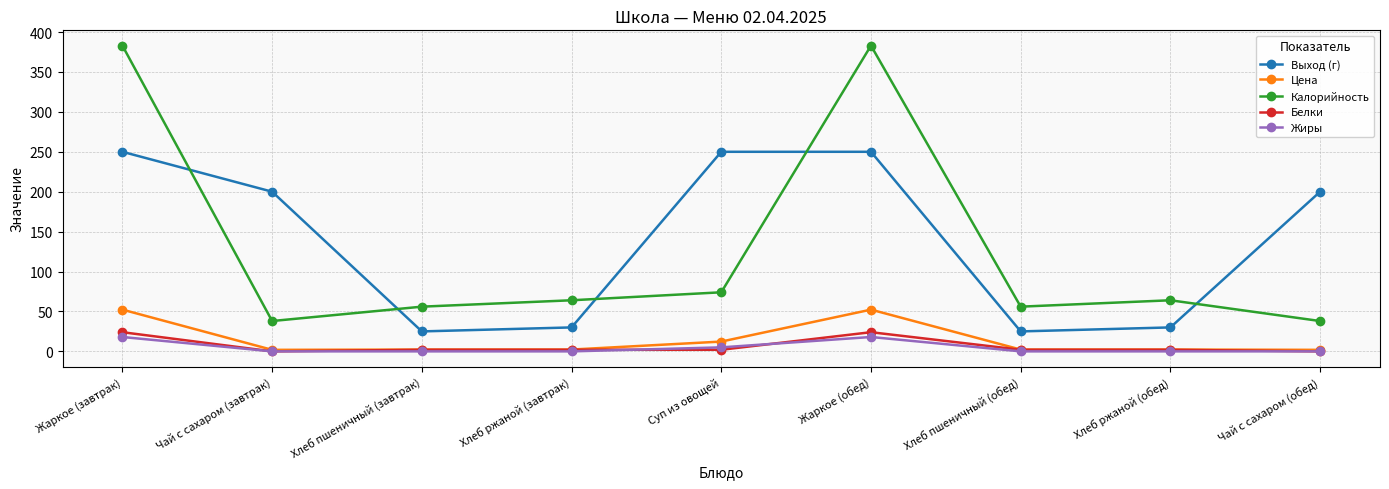

Read the Белки value at Хлеб ржаной (обед).

2.0